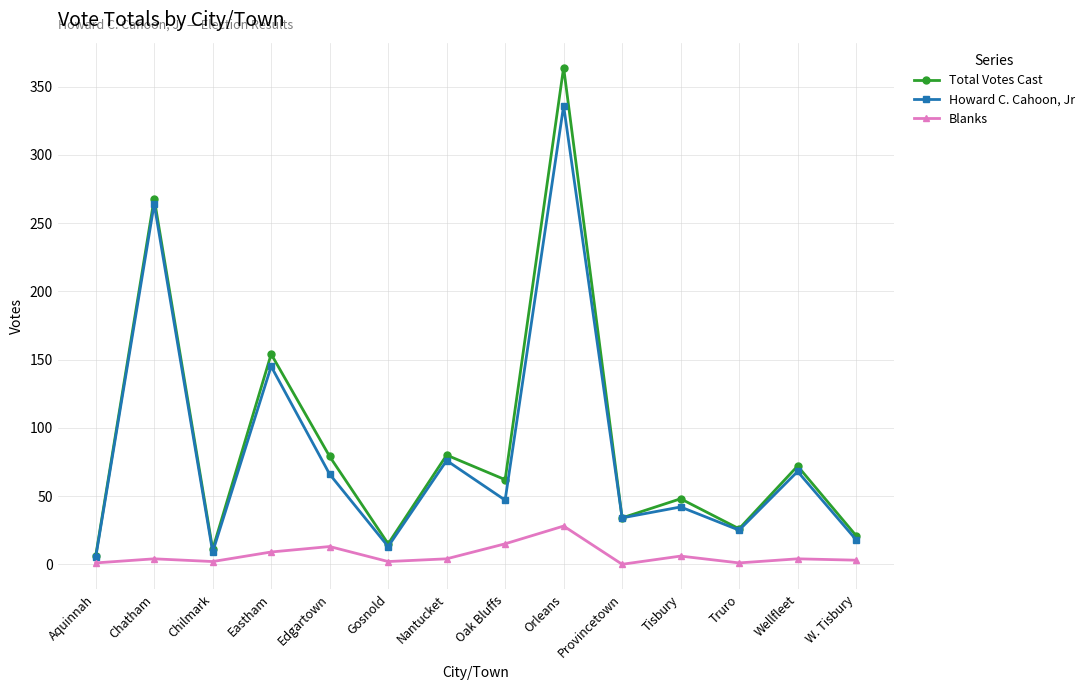

Rank the series by their maximum value, from highest to lowest.

Total Votes Cast, Howard C. Cahoon, Jr, Blanks